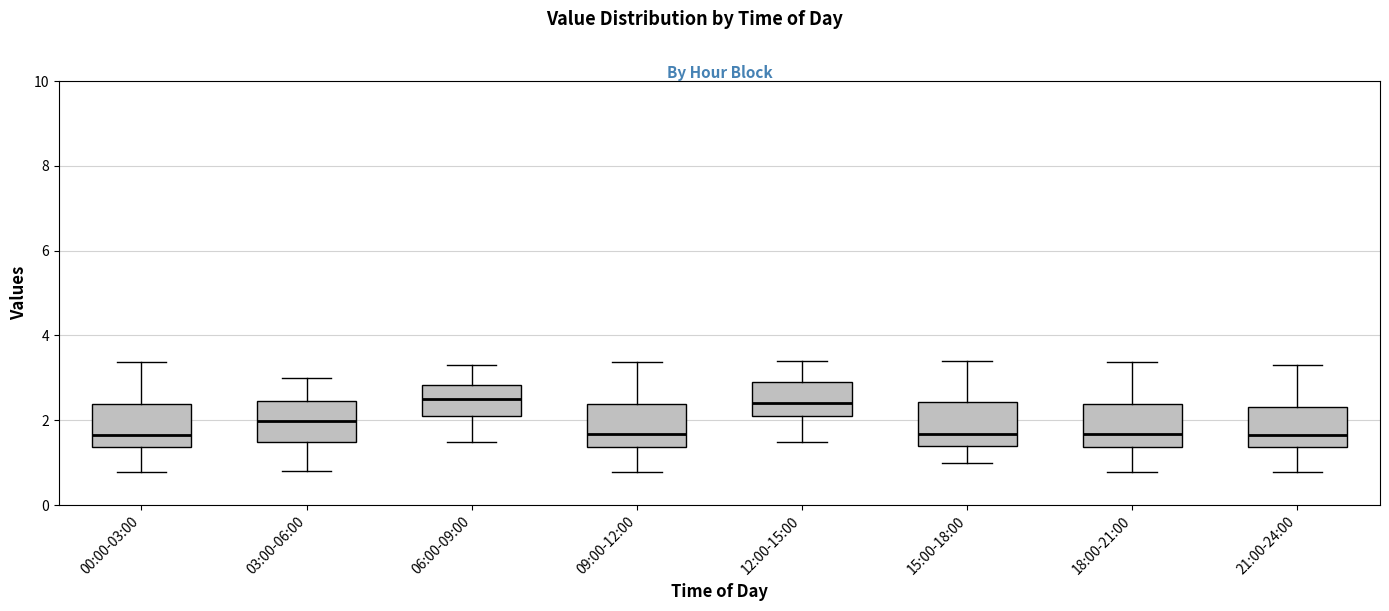

Reading left to right, transcribe this box plot: for each box, give where its median line is, the range the box spans, and where its two whiskers end, as read against the y-axis. The values are not printed on the chart, so give them approximately, as read against the axis.

00:00-03:00: median 1.6, box 1.4 to 2.4, whiskers 0.8 to 3.4
03:00-06:00: median 2.0, box 1.4 to 2.4, whiskers 0.8 to 3.0
06:00-09:00: median 2.6, box 2.2 to 2.8, whiskers 1.6 to 3.4
09:00-12:00: median 1.6, box 1.4 to 2.4, whiskers 0.8 to 3.4
12:00-15:00: median 2.4, box 2.2 to 3.0, whiskers 1.6 to 3.4
15:00-18:00: median 1.6, box 1.4 to 2.4, whiskers 1.0 to 3.4
18:00-21:00: median 1.6, box 1.4 to 2.4, whiskers 0.8 to 3.4
21:00-24:00: median 1.6, box 1.4 to 2.4, whiskers 0.8 to 3.4